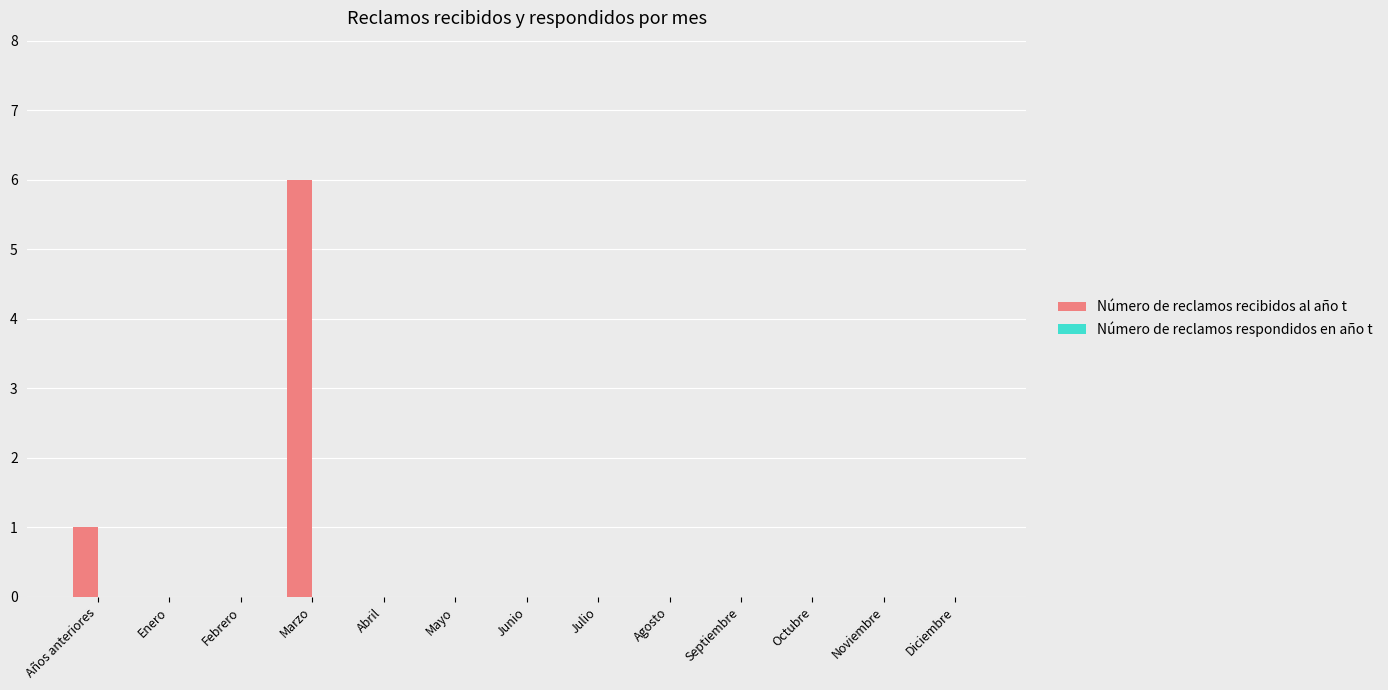

Between Junio and Años anteriores, which is larger?

Años anteriores